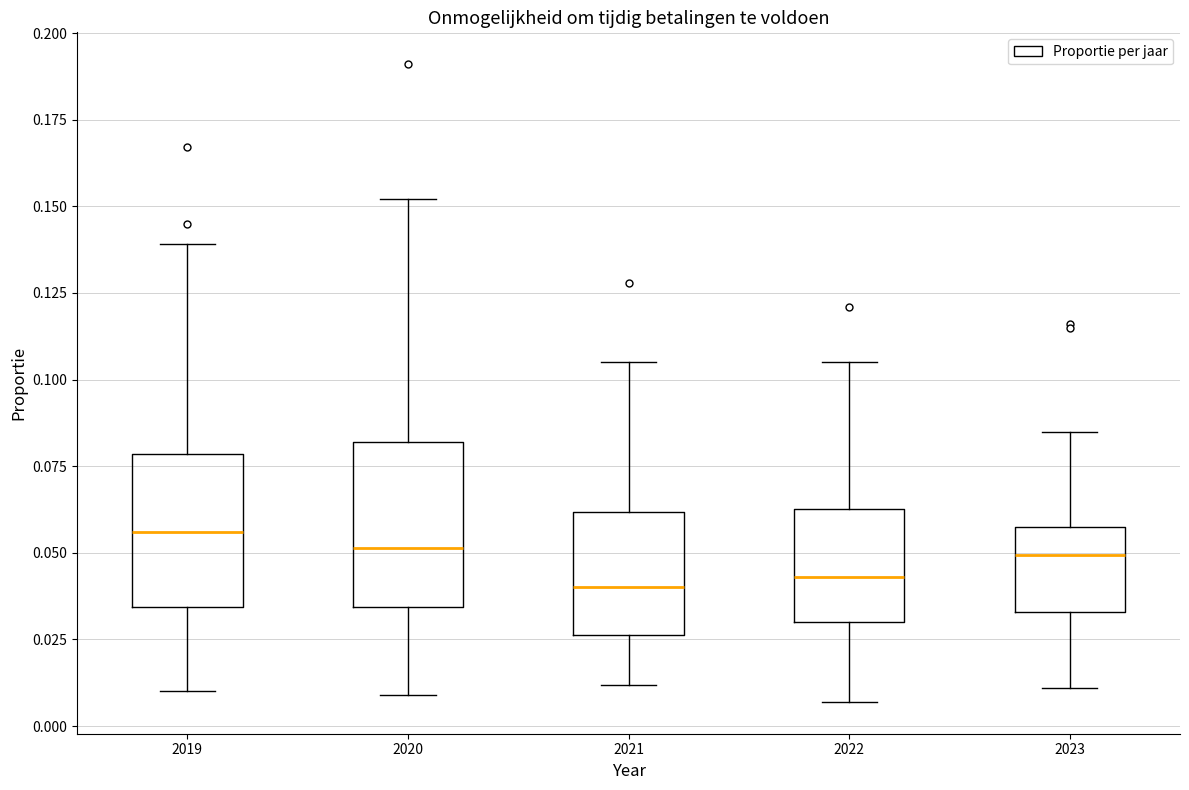

Reading left to right, read every box against the y-axis: the position of its median line, the range the box covers, and the ends of its whiskers. The values are not printed on the chart, so give them approximately, as read against the axis.

2019: median 0.055, box 0.035 to 0.080, whiskers 0.010 to 0.140
2020: median 0.050, box 0.035 to 0.080, whiskers 0.010 to 0.150
2021: median 0.040, box 0.025 to 0.060, whiskers 0.010 to 0.105
2022: median 0.045, box 0.030 to 0.065, whiskers 0.005 to 0.105
2023: median 0.050, box 0.035 to 0.060, whiskers 0.010 to 0.085